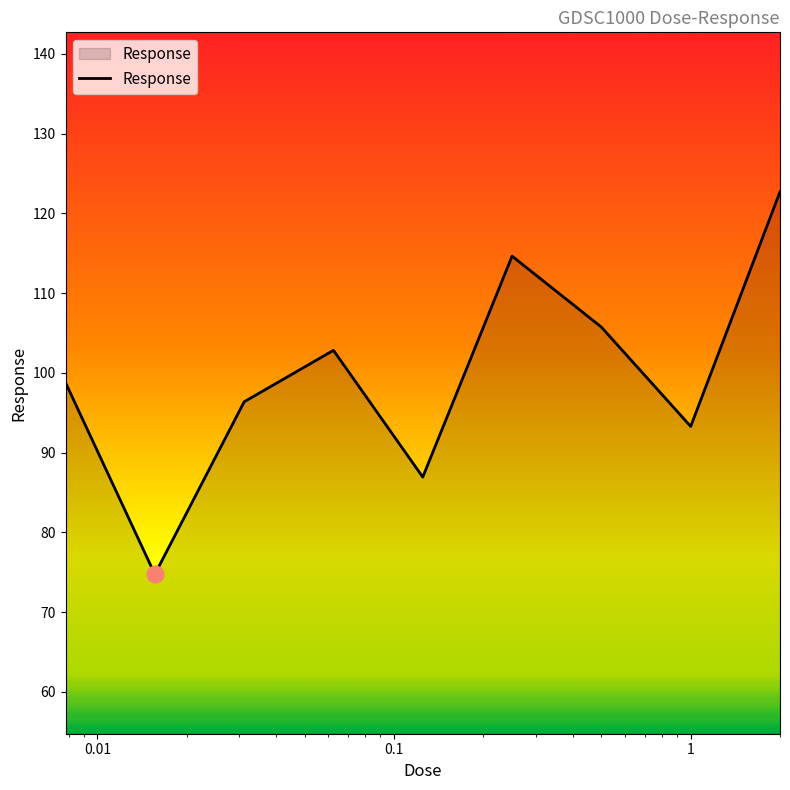

Reading right to left, transcribe all the data shown in this chart.

122.7	93.3	105.7	114.6	86.9	102.8	96.4	74.7	98.8